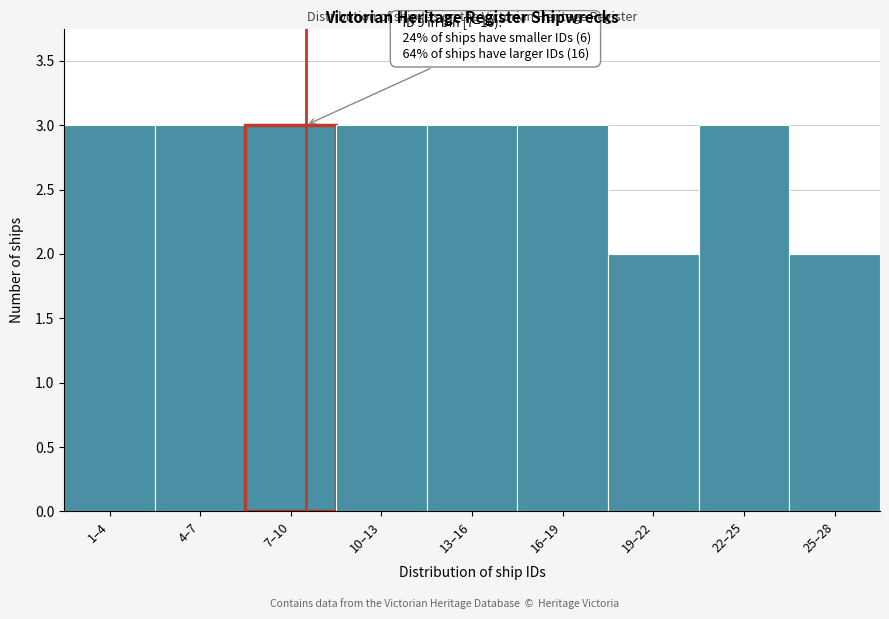

Reading left to right, transcribe all the data shown in this chart.

3	3	3	3	3	3	2	3	2